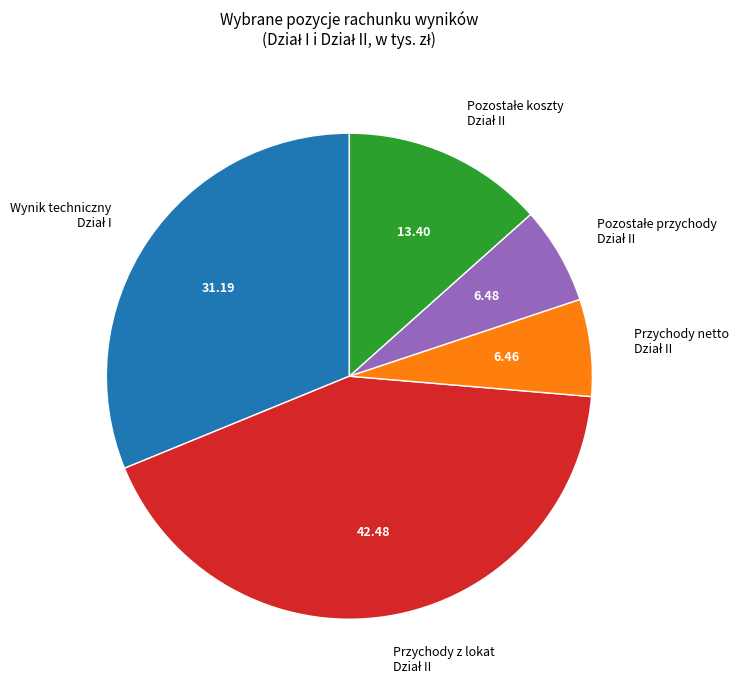

Is there any slice that represents more than half of the pie?

No